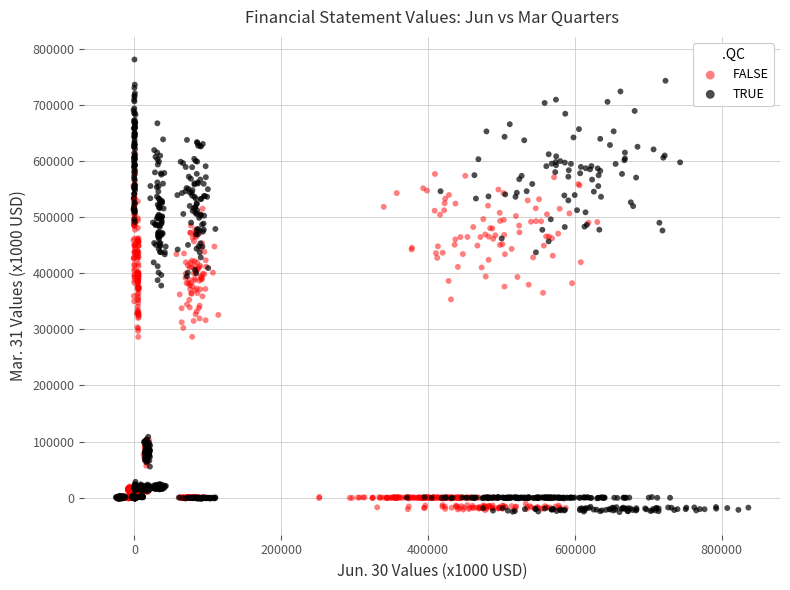

Which series contains the highest Y value?

TRUE